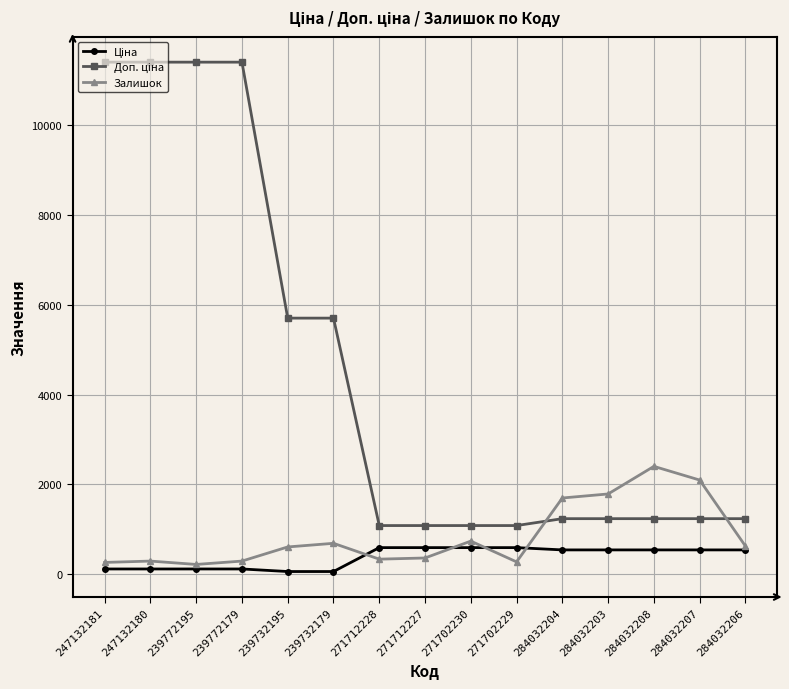

True or false: Залишок has a value of 3077.3 at 284032203.

False